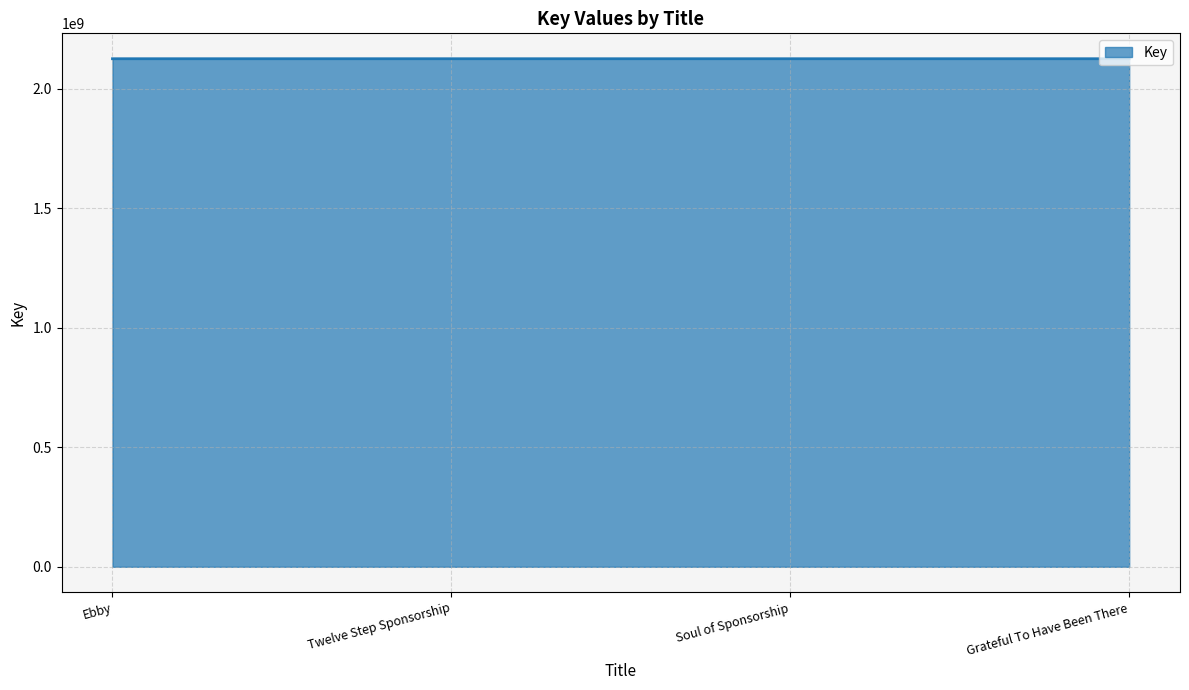

What is the greatest value displayed?

2124664292